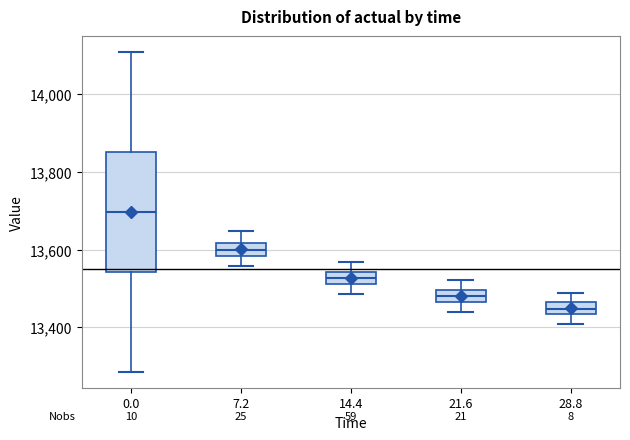

Reading left to right, read every box against the y-axis: the position of its median line, the range the box covers, and the ends of its whiskers. The values are not printed on the chart, so give them approximately, as read against the axis.

0.0: median 13700, box 13540 to 13860, whiskers 13280 to 14100
7.2: median 13600, box 13580 to 13620, whiskers 13560 to 13640
14.4: median 13520 (inside the box), box 13520 to 13540, whiskers 13480 to 13560
21.6: median 13480, box 13460 to 13500, whiskers 13440 to 13520
28.8: median 13440 (inside the box), box 13440 to 13460, whiskers 13400 to 13480